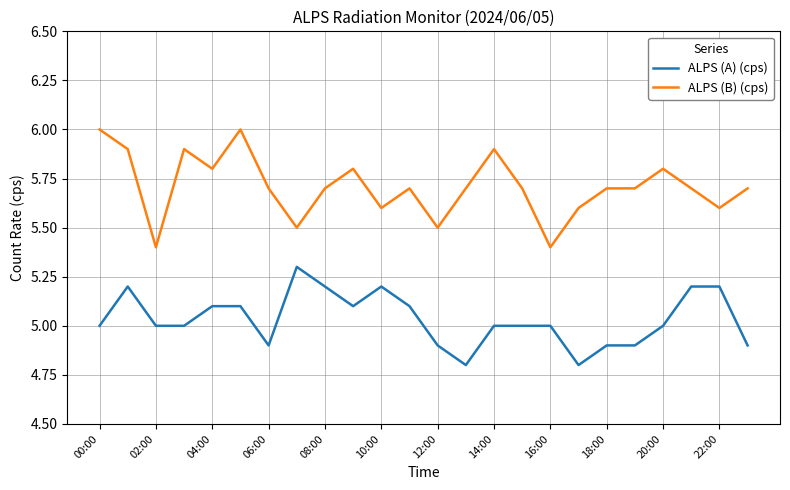

List the series in order of their overall mean, lowest first.

ALPS (A) (cps), ALPS (B) (cps)